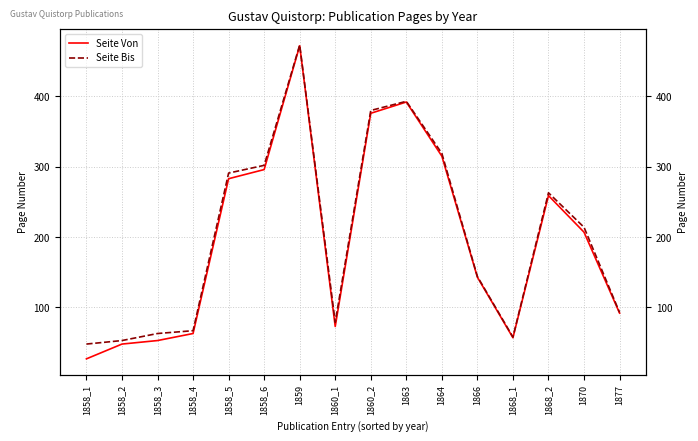

At which category is the sum across all series the highest?

1859